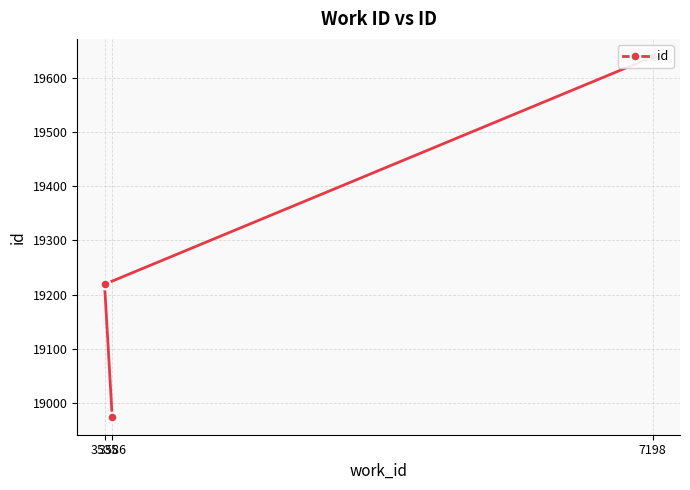

At which label does the data first exceed 19219?

7198